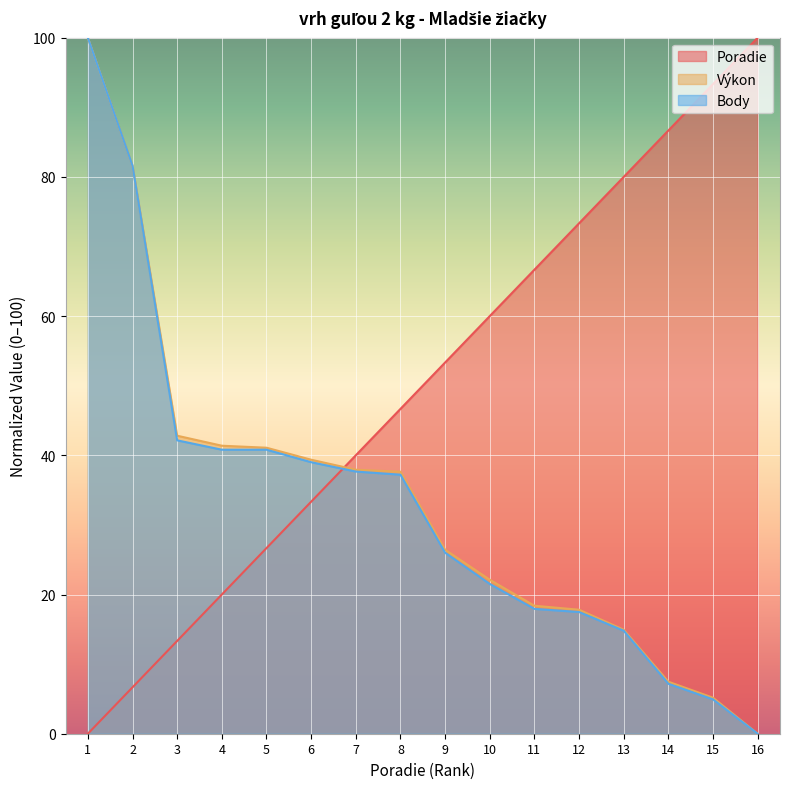

How many positive values does the Poradie series have?

15